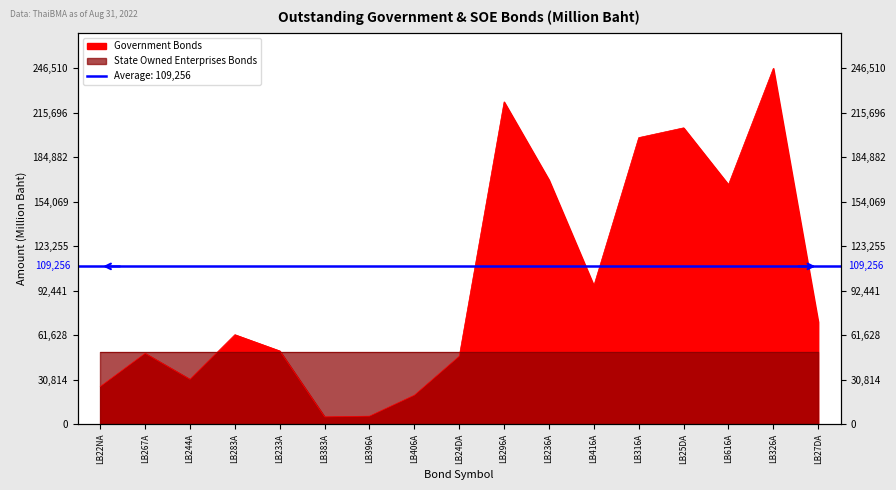

What is the sum of all values?

1671458